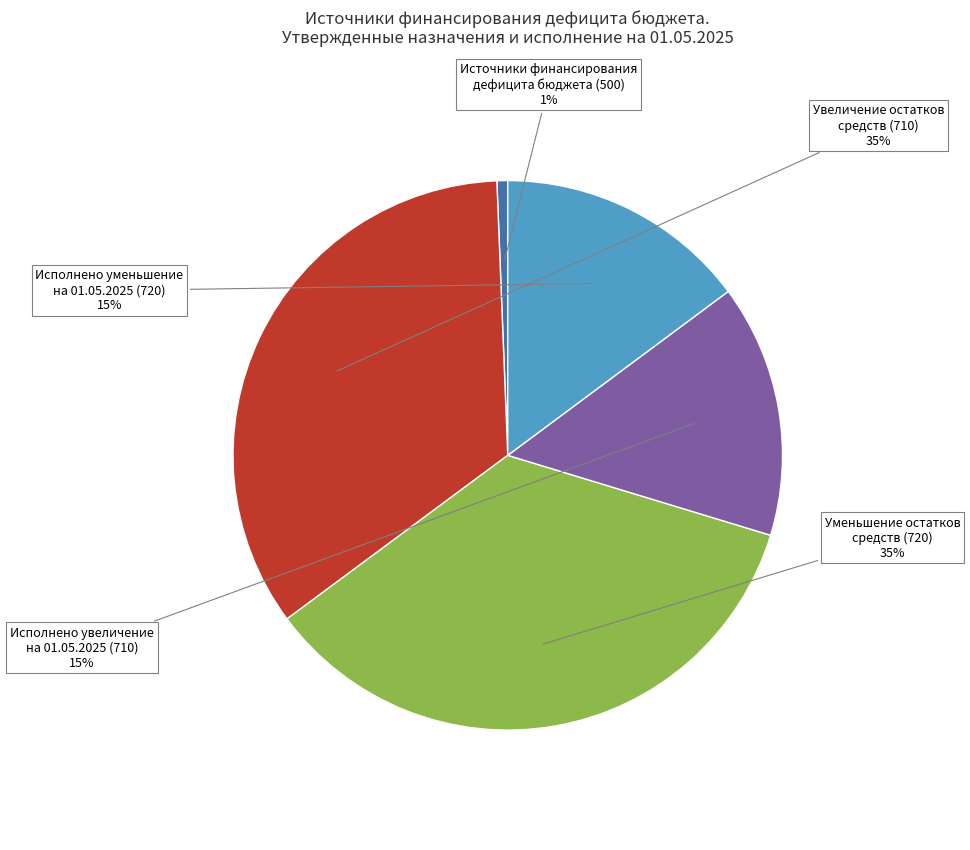

Combined, do Исполнено увеличение на 01.05.2025 (710) and Исполнено уменьшение на 01.05.2025 (720) account for over 50%?

No